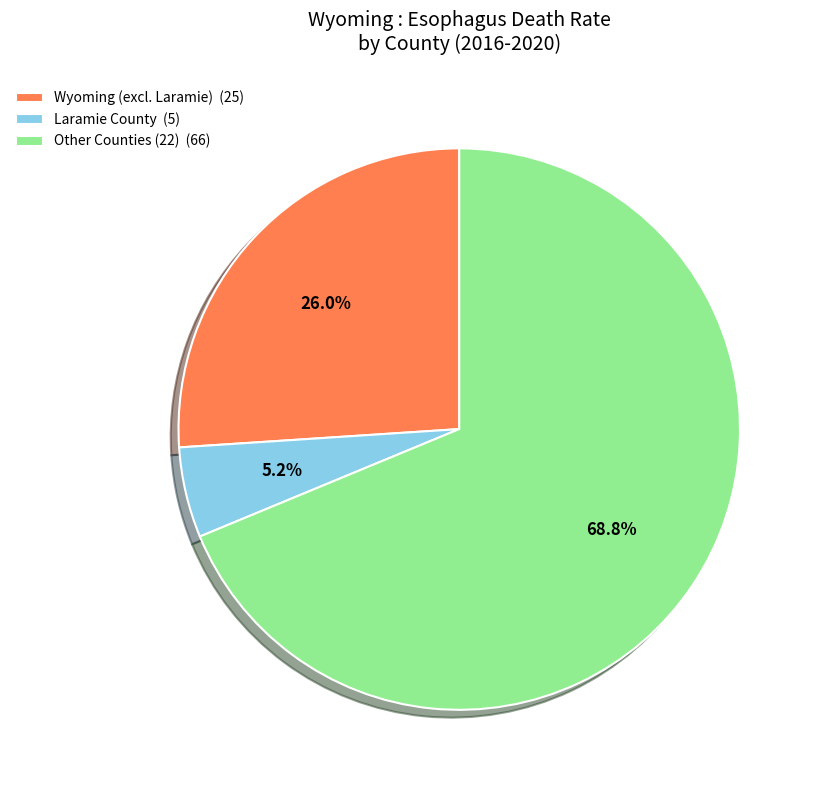

What is the largest slice in the pie chart?

Other Counties (22) (66)